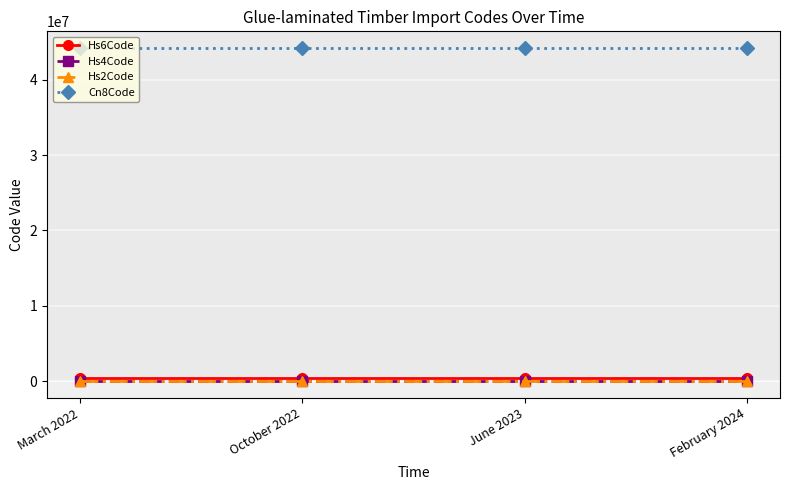

Reading left to right, what are all the values shown in this chart?

Hs6Code: March 2022=441881	October 2022=441881	June 2023=441881	February 2024=441881
Hs4Code: March 2022=4418	October 2022=4418	June 2023=4418	February 2024=4418
Hs2Code: March 2022=44	October 2022=44	June 2023=44	February 2024=44
Cn8Code: March 2022=44188100	October 2022=44188100	June 2023=44188100	February 2024=44188100